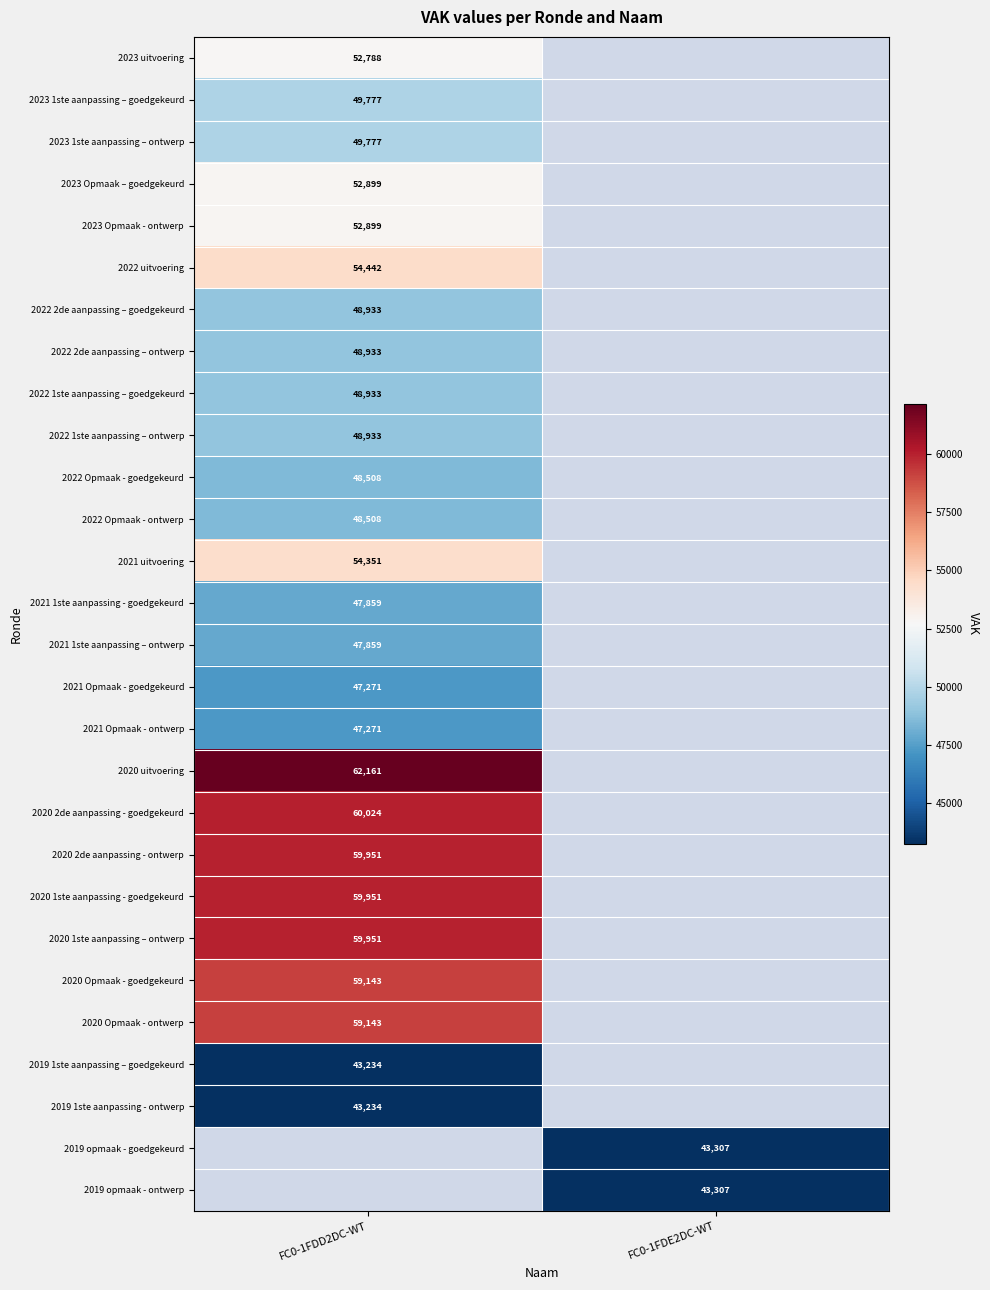

What is the maximum value shown in the chart?

62161.0